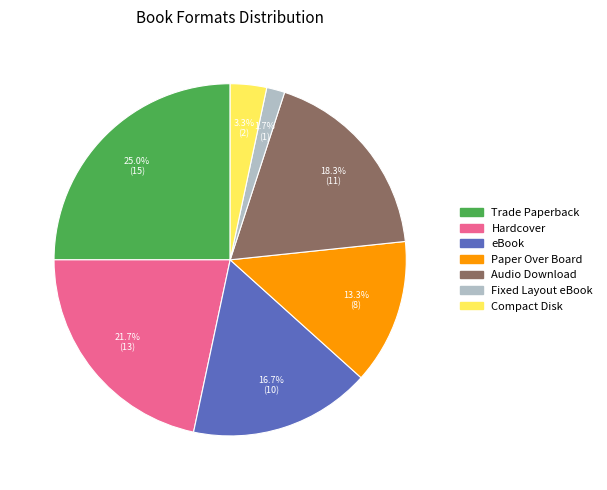

Count the number of slices in the pie.

7